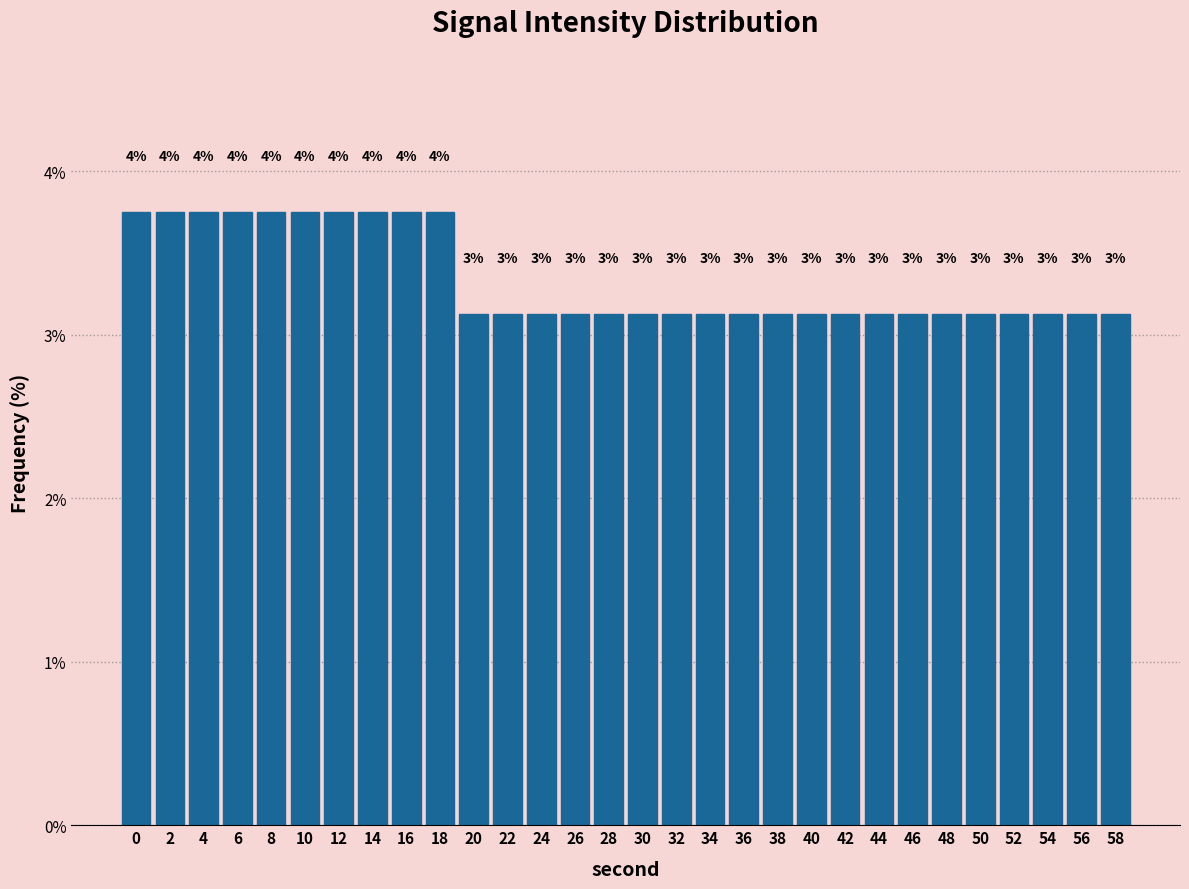

Are the bars horizontal?

No